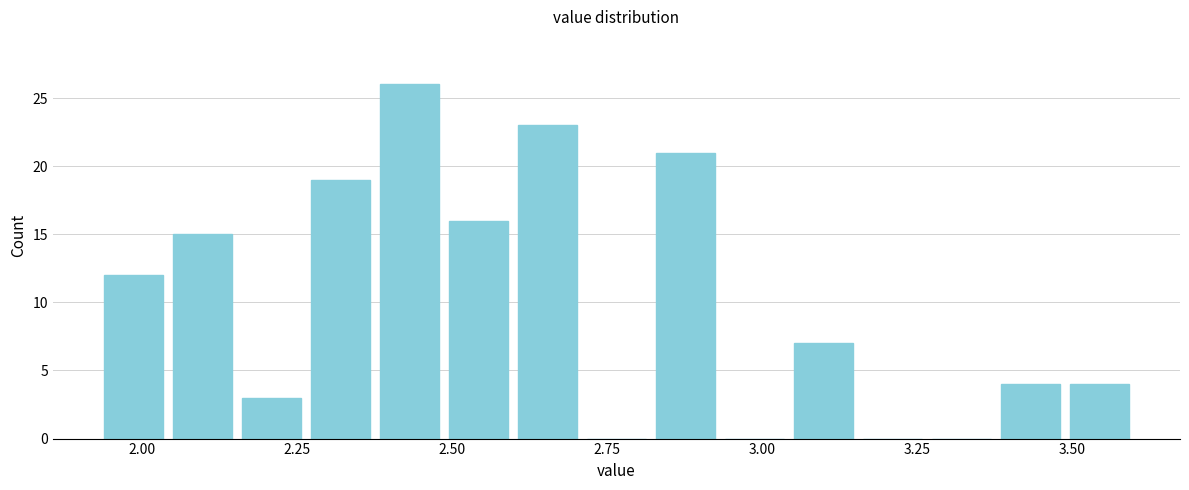

Read against the x-axis, roughly where is the centre of the tallest bar?

2.45